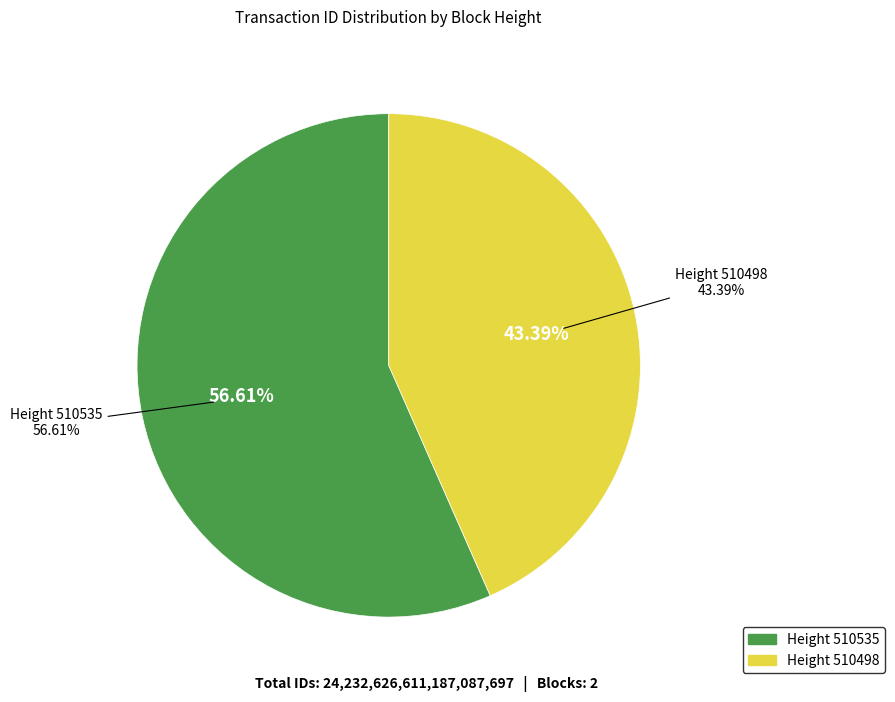

True or false: 510498 accounts for 51% of the total.

False